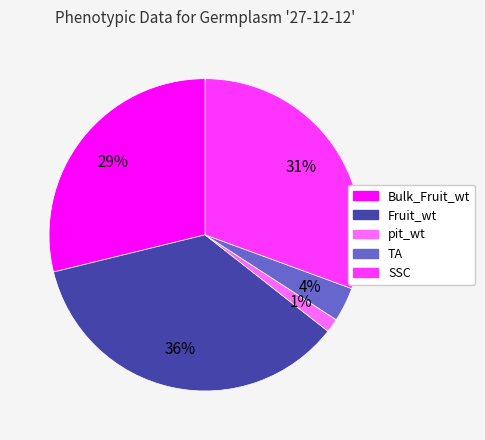

True or false: Bulk_Fruit_wt accounts for 34% of the total.

False